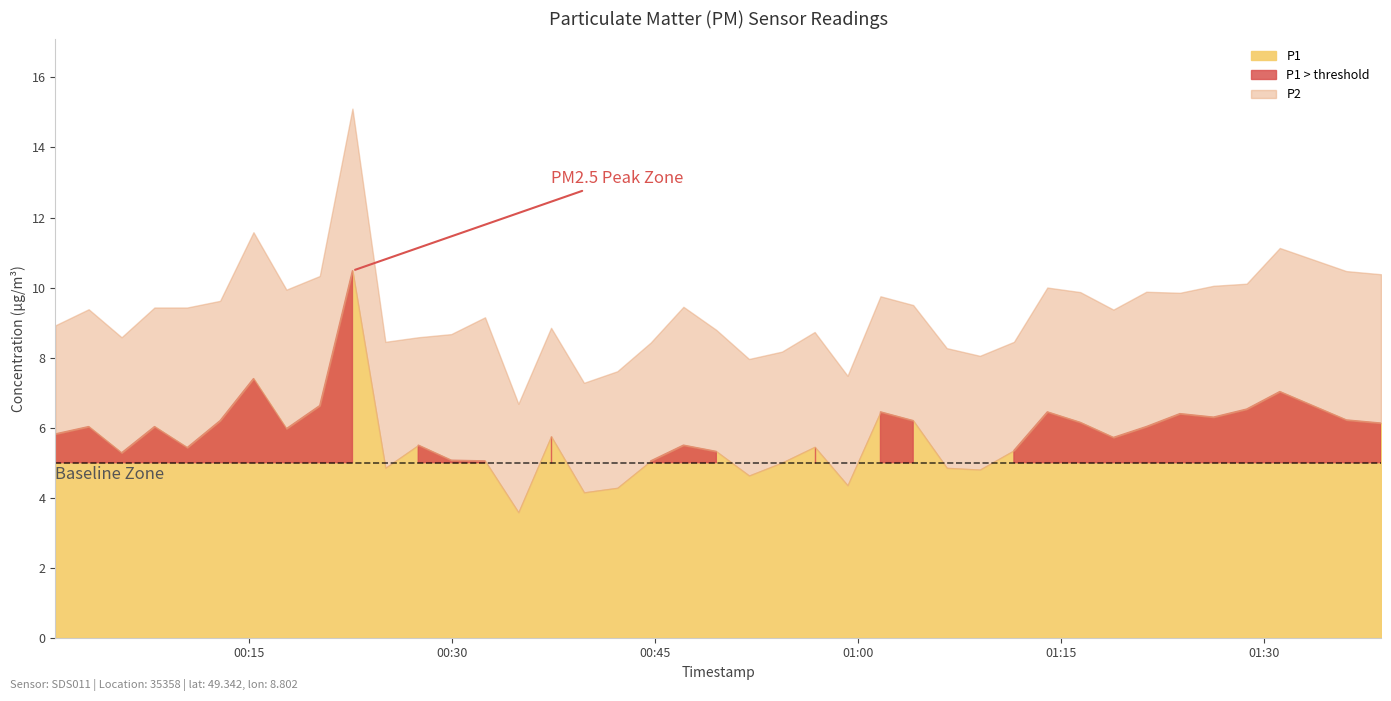

In P2, how many points are lower than both neighbors (excluding endpoints)?

10